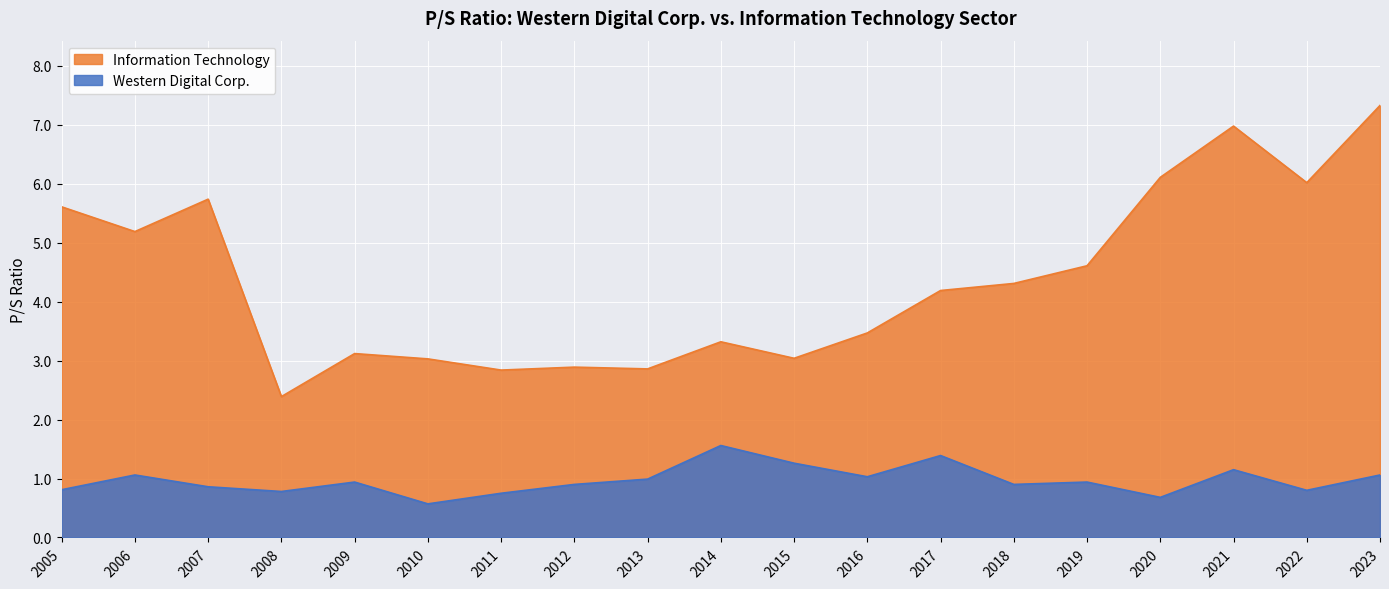

What is the value of the Information Technology point at the 16th from the left?

6.1